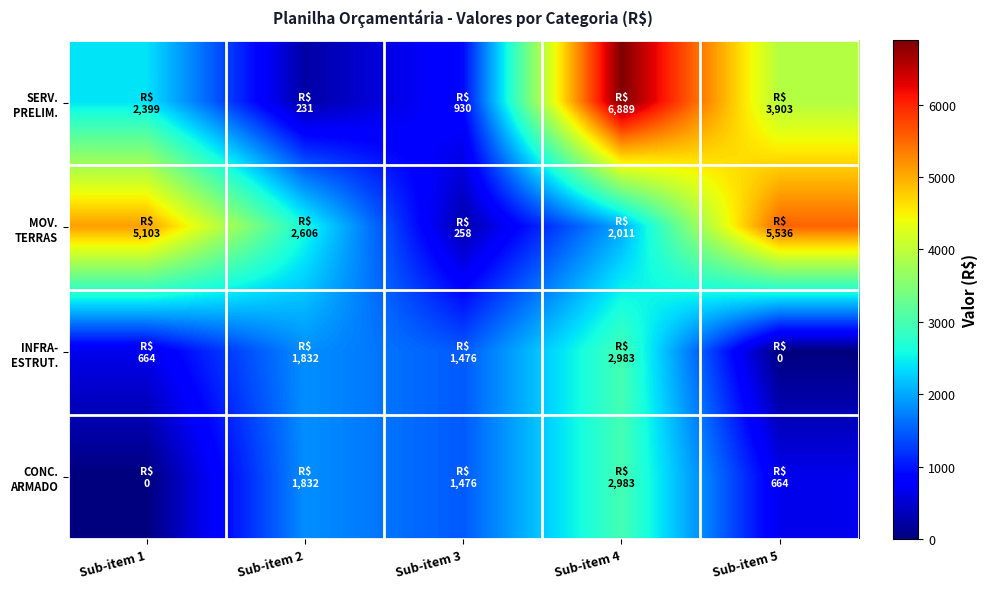

Count the number of categories in the chart.

5